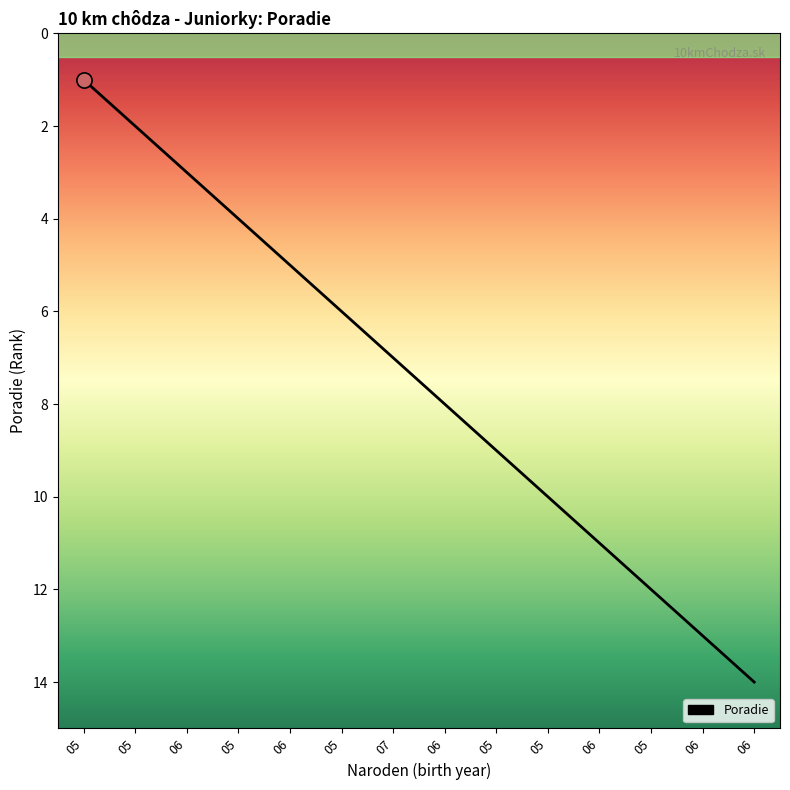

How many lines are shown in the chart?

1